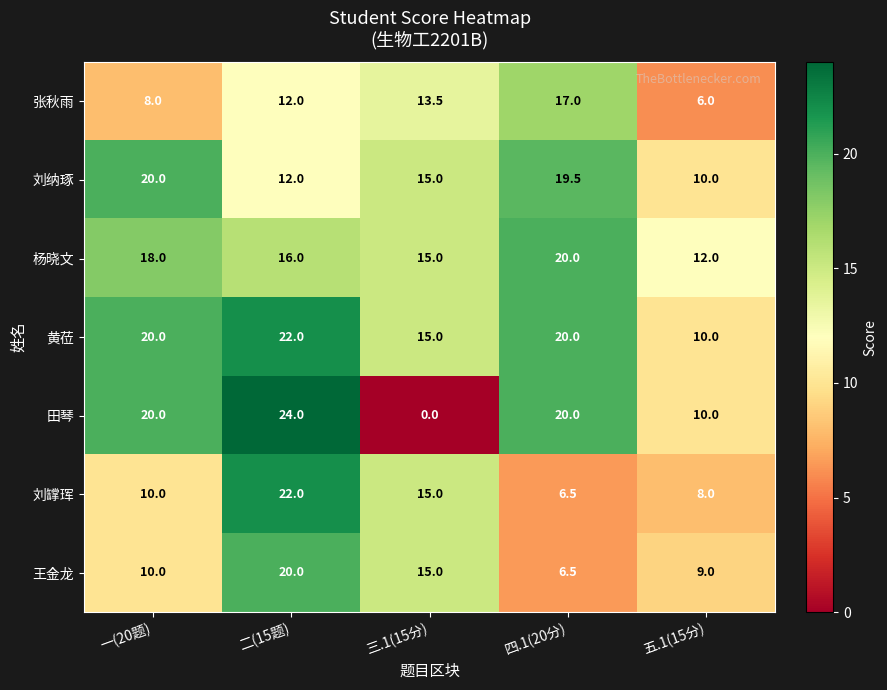

Which label corresponds to the smallest value in the chart?

三.1(15分)